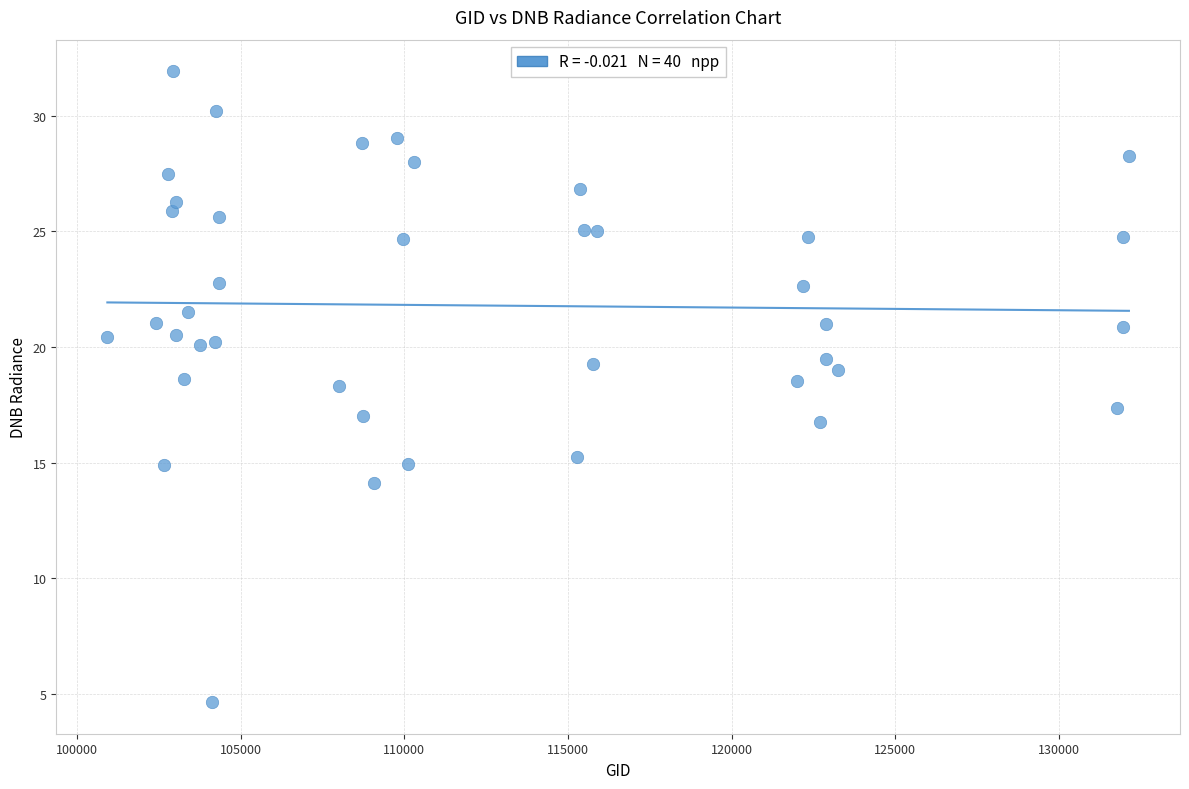

What is the range of Y values (max minus min)?

27.3